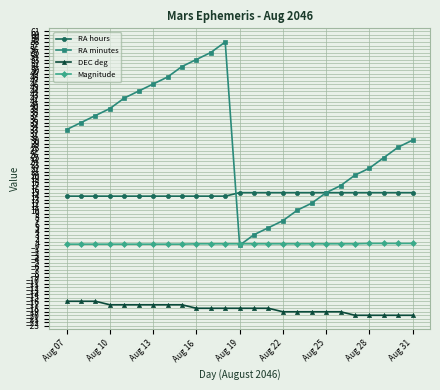

What is the value of the RA minutes point at the 15th from the left?

5.0